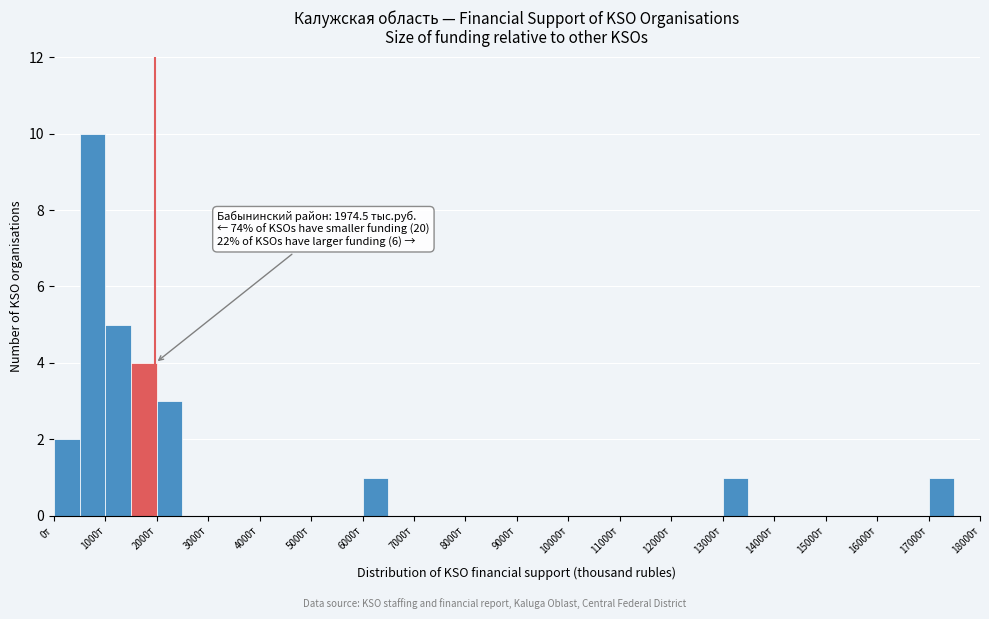

Which range on the x-axis has the tallest bar?

500 to 1000